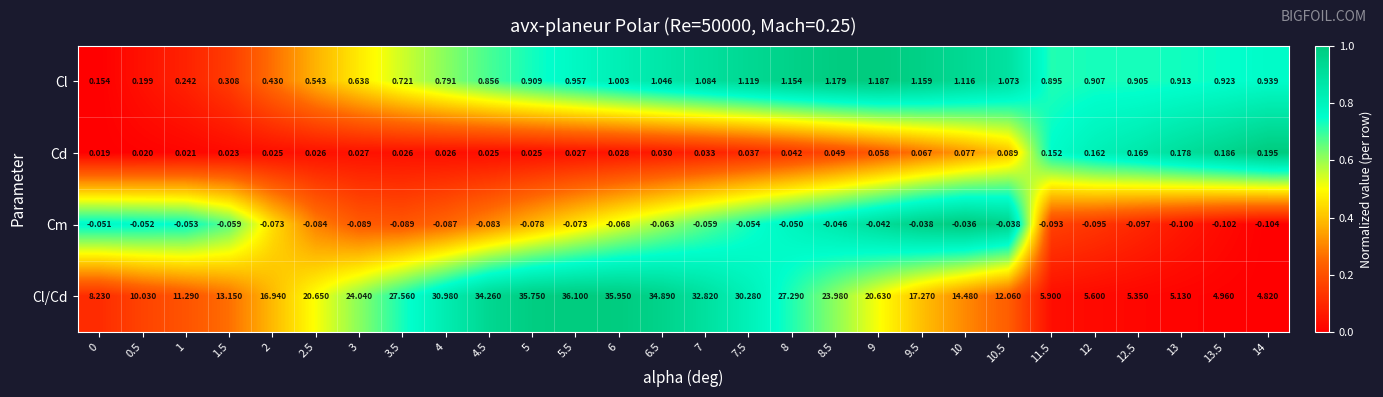

Rank the series by their maximum value, from highest to lowest.

Cl/Cd, Cl, Cd, Cm